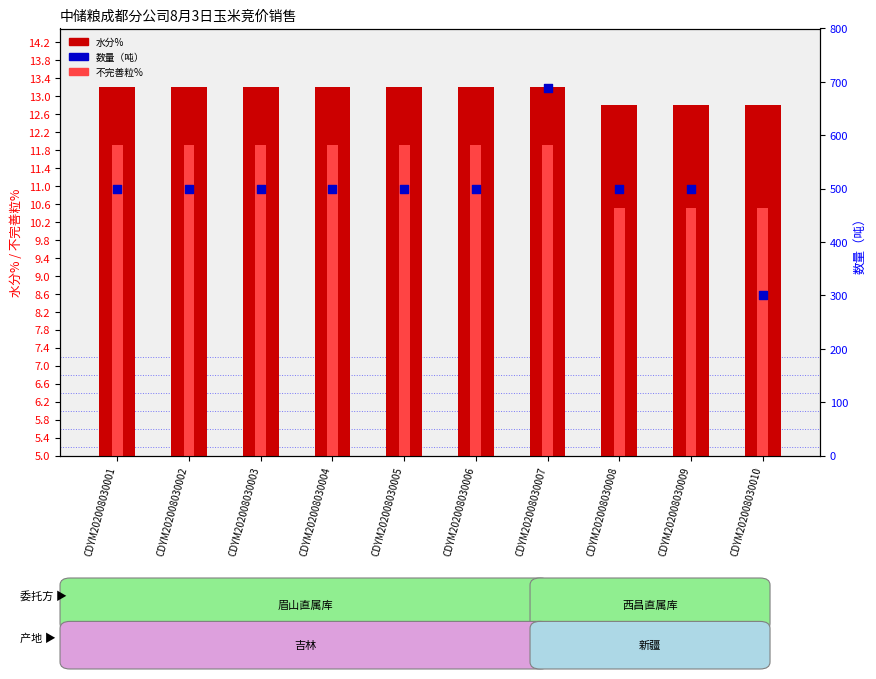

What are all the series names shown in the legend?

水分%, 不完善粒%, 数量（吨）